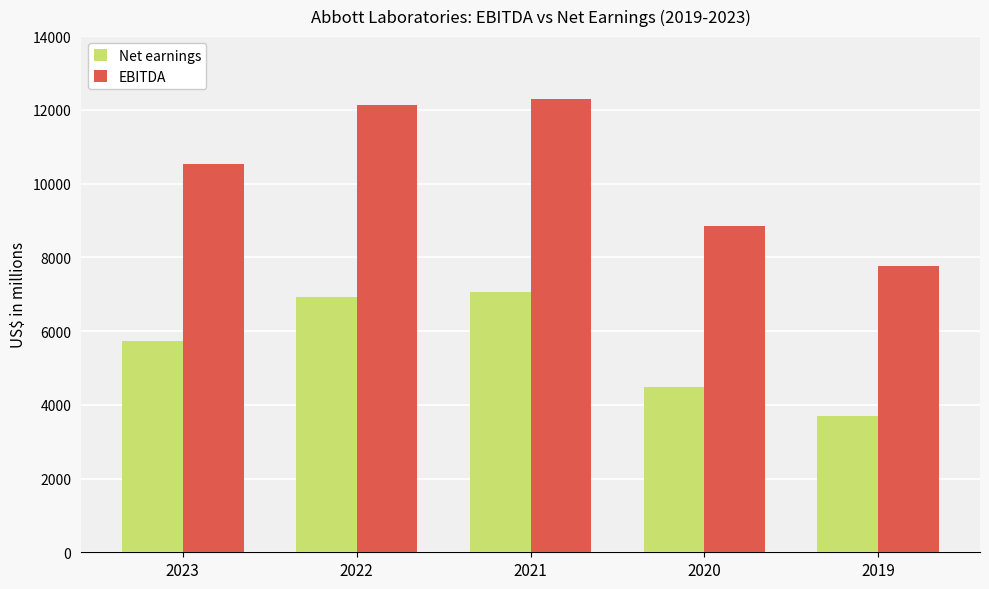

Between 2022 and 2021, which series saw the biggest shift?

EBITDA